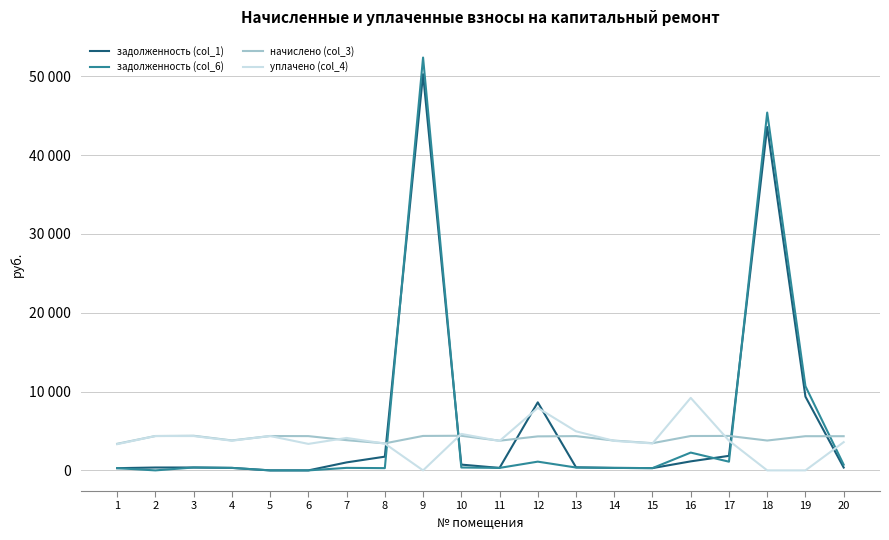

Rank the categories by уплачено (col_4) value from lowest to highest.

9, 18, 19, 1, 6, 8, 15, 20, 11, 14, 4, 17, 7, 3, 2, 5, 10, 13, 12, 16